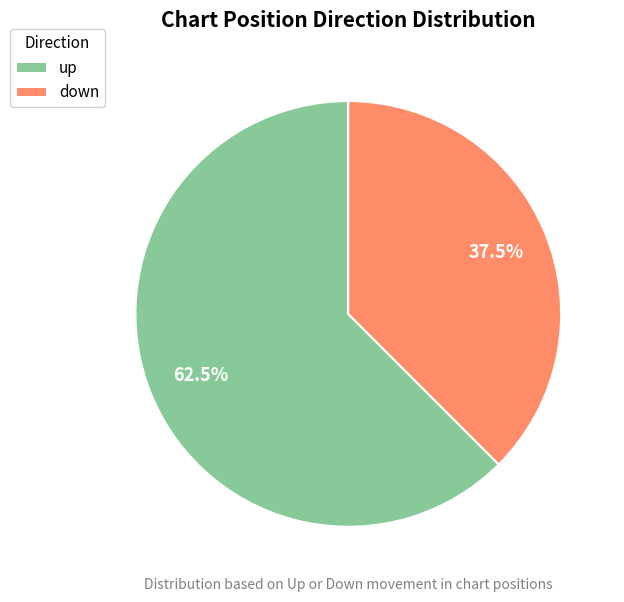

Rank the categories by value from highest to lowest.

up, down